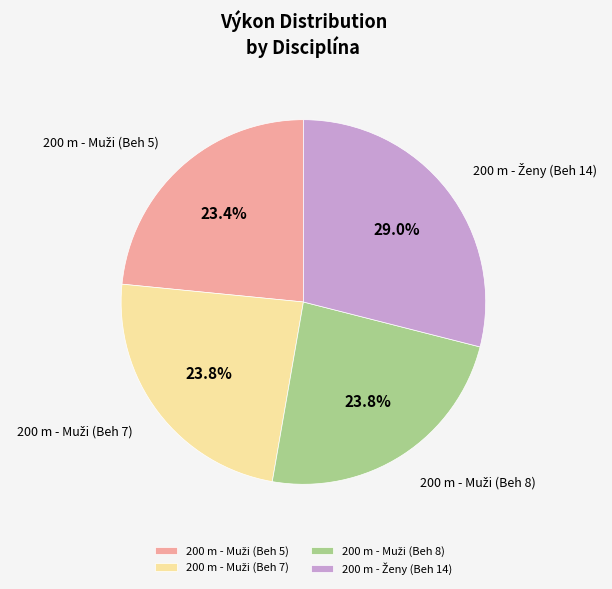

Does any single category account for the majority?

No